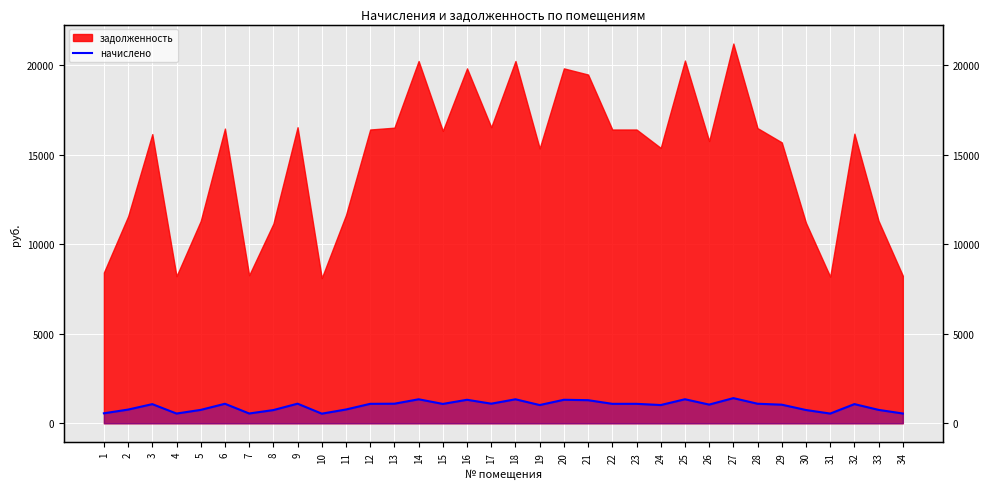

At which category does the chart reach its peak across all series?

27